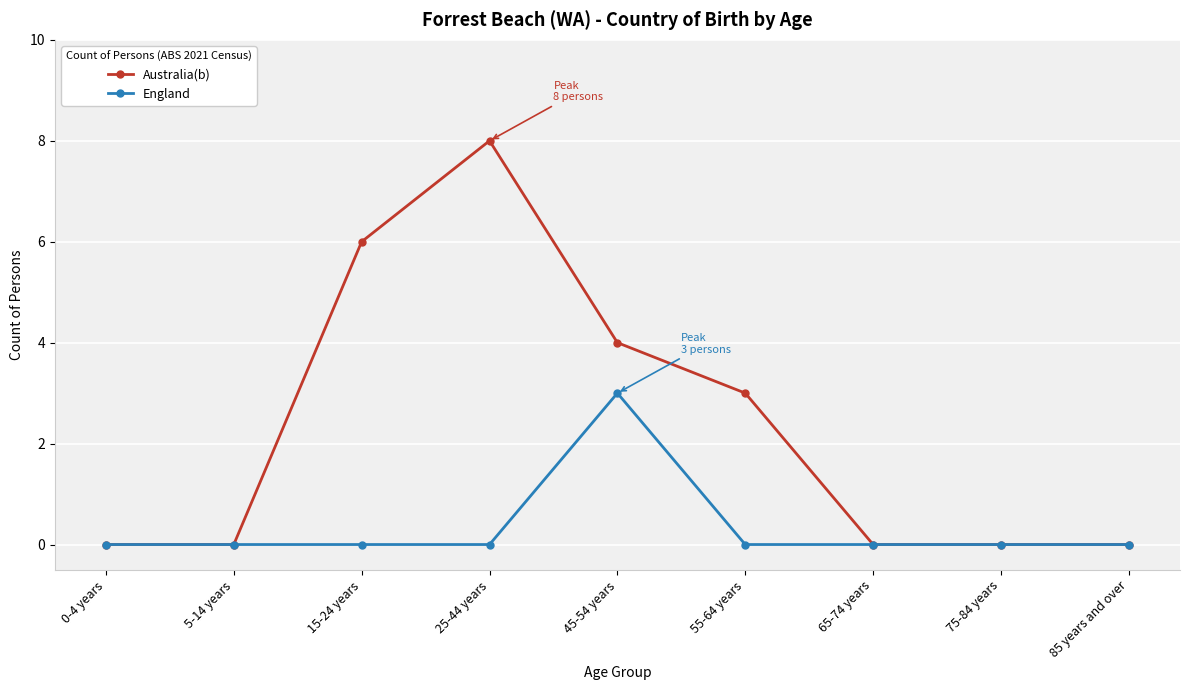

What is the sum of the Australia(b) values at 45-54 years and 15-24 years?

10